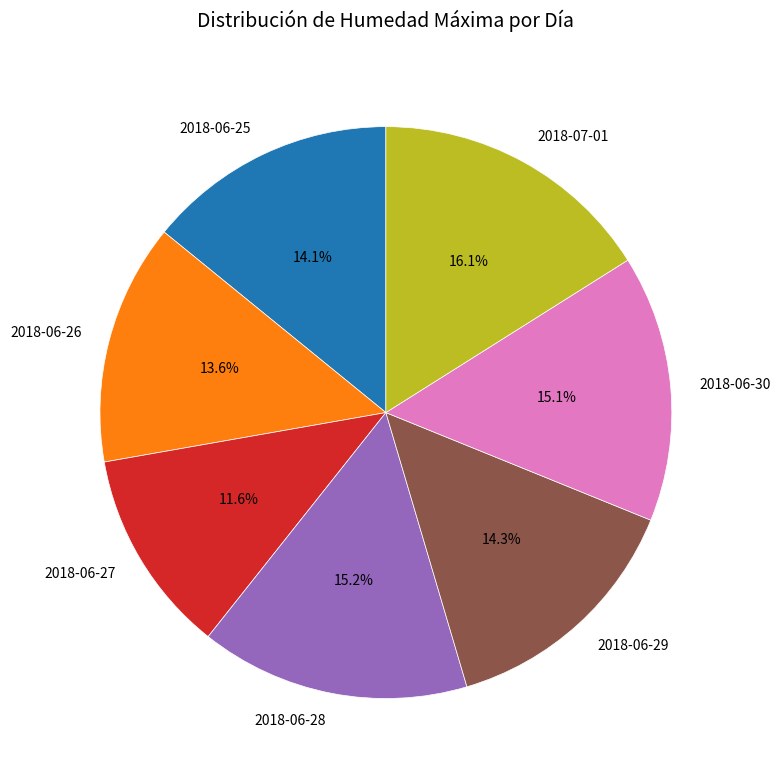

Which has a higher value, 2018-07-01 or 2018-06-28?

2018-07-01